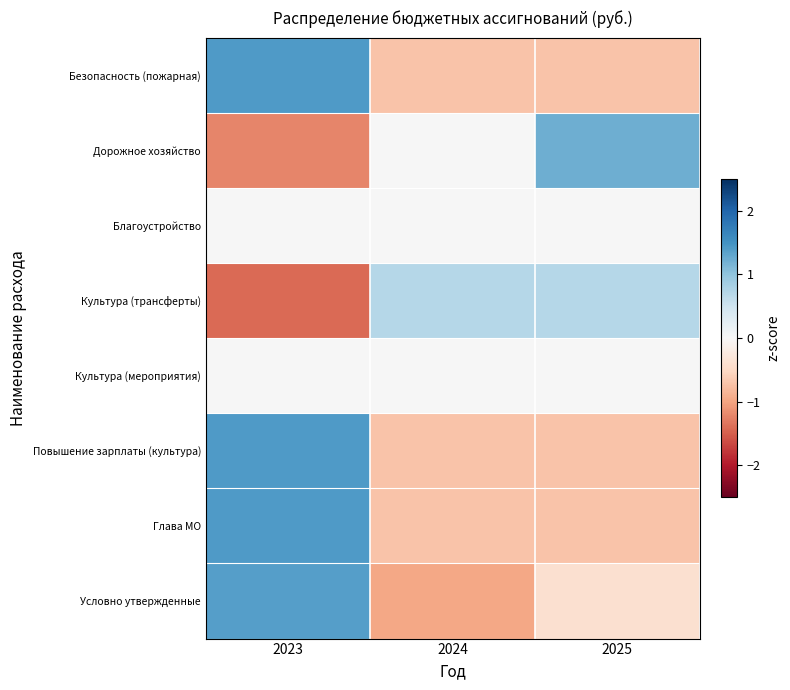

What is the spread (max minus min) of values at 2025?

1.9